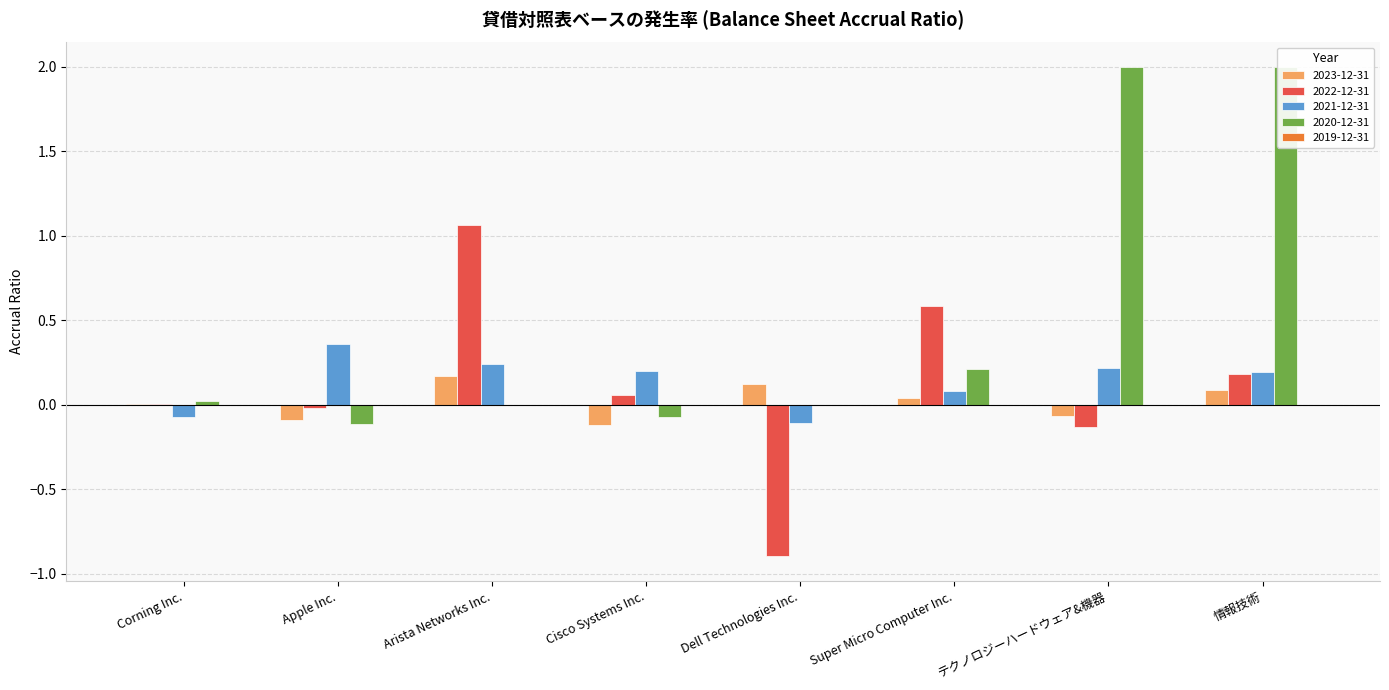

At how many categories does at least one series exceed 0?

8